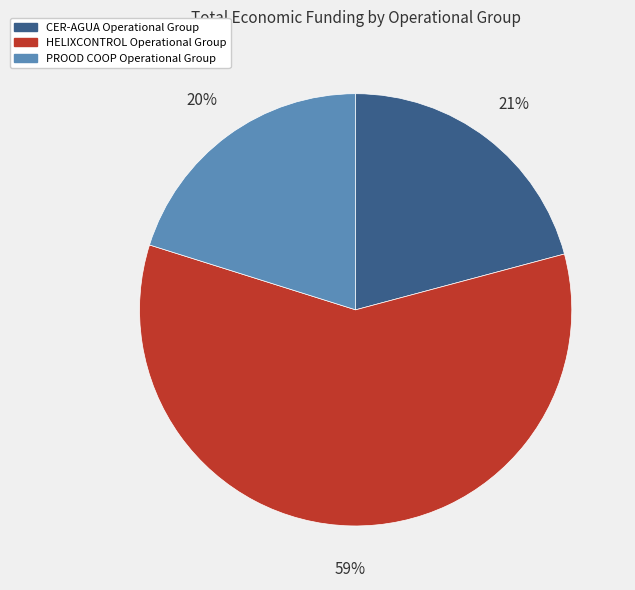

What percentage is the HELIXCONTROL Operational Group slice, to the nearest percent?

59%